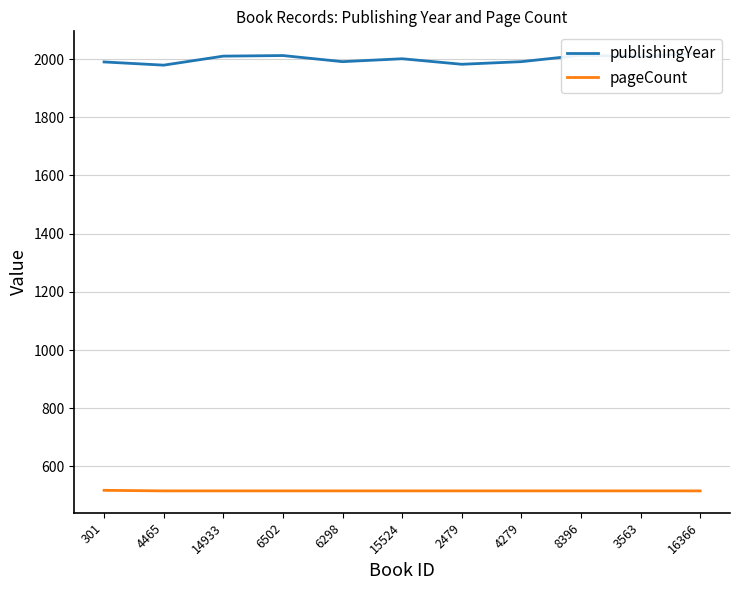

Is this an area chart (filled region under the line)?

No